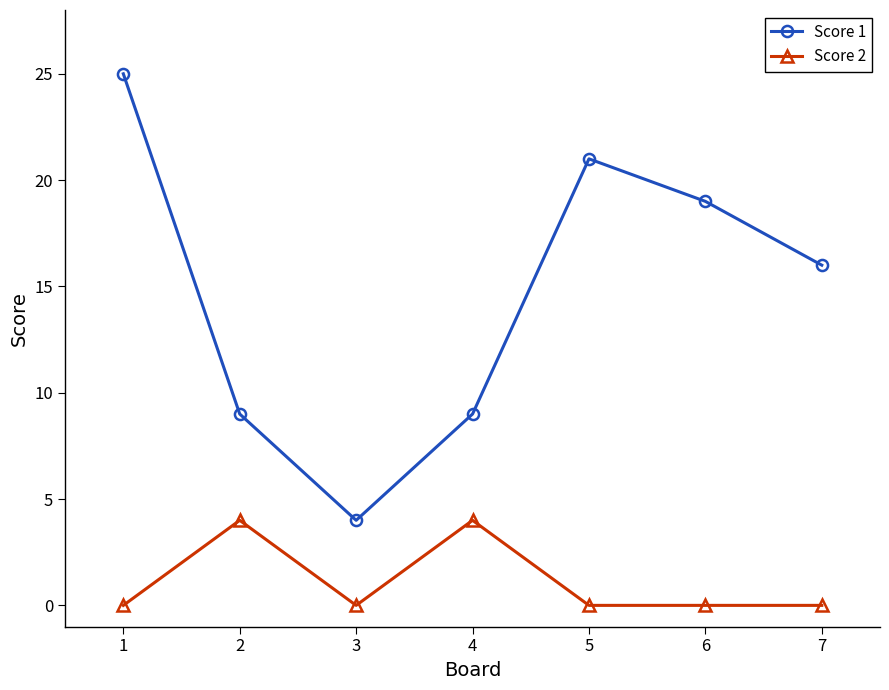

Rank the series by their average value, from highest to lowest.

Score 1, Score 2